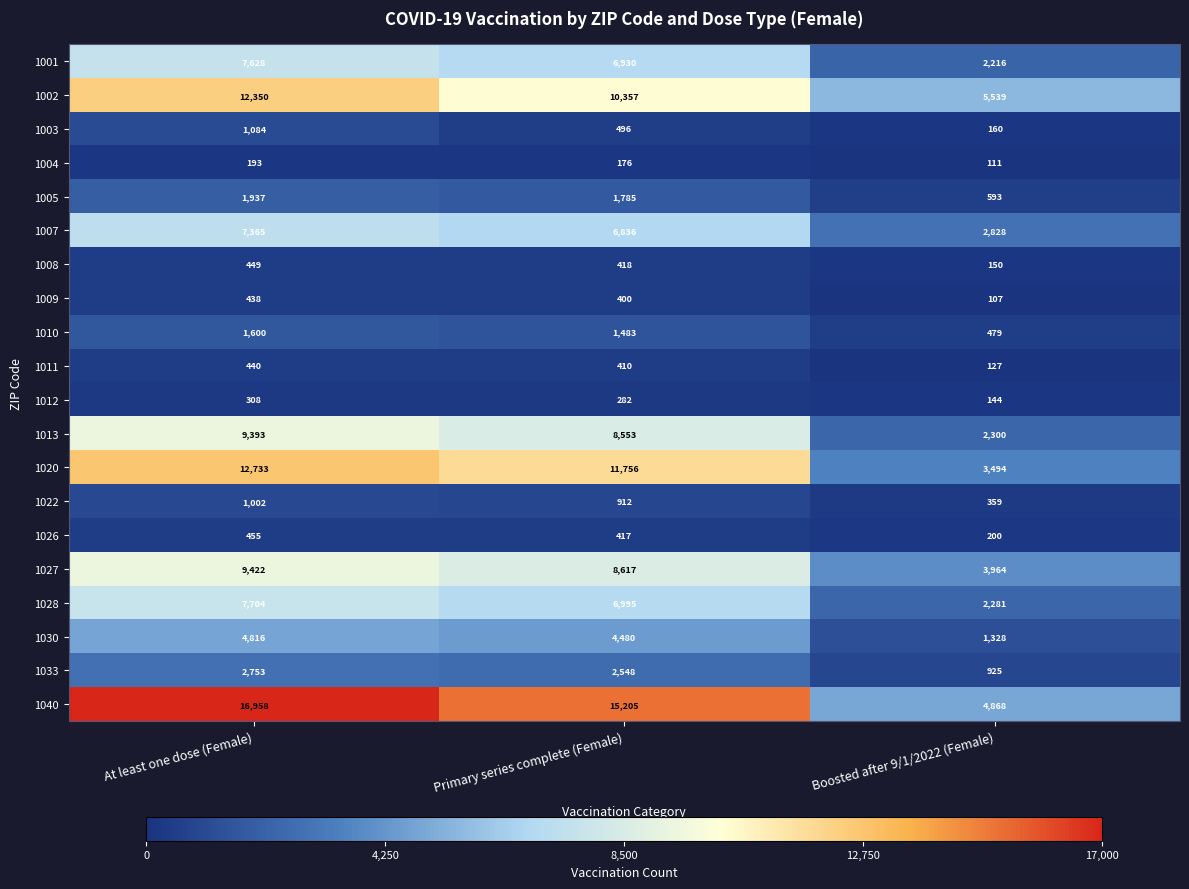

Rank the series by their maximum value, from highest to lowest.

1040, 1020, 1002, 1027, 1013, 1028, 1001, 1007, 1030, 1033, 1005, 1010, 1003, 1022, 1026, 1008, 1011, 1009, 1012, 1004